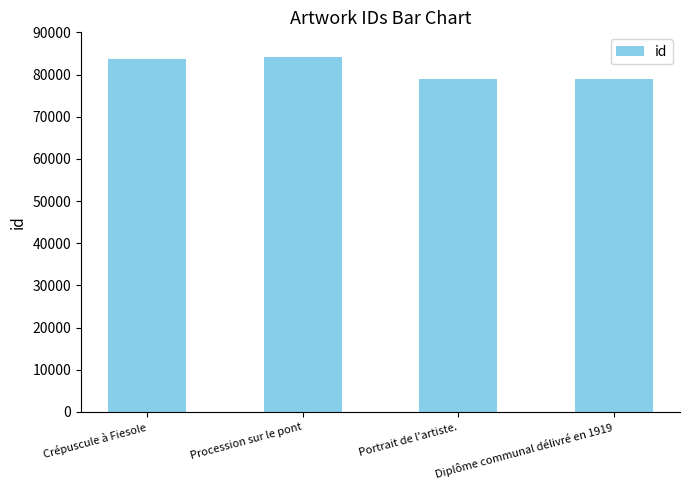

What is the difference between the maximum and minimum values?

5112